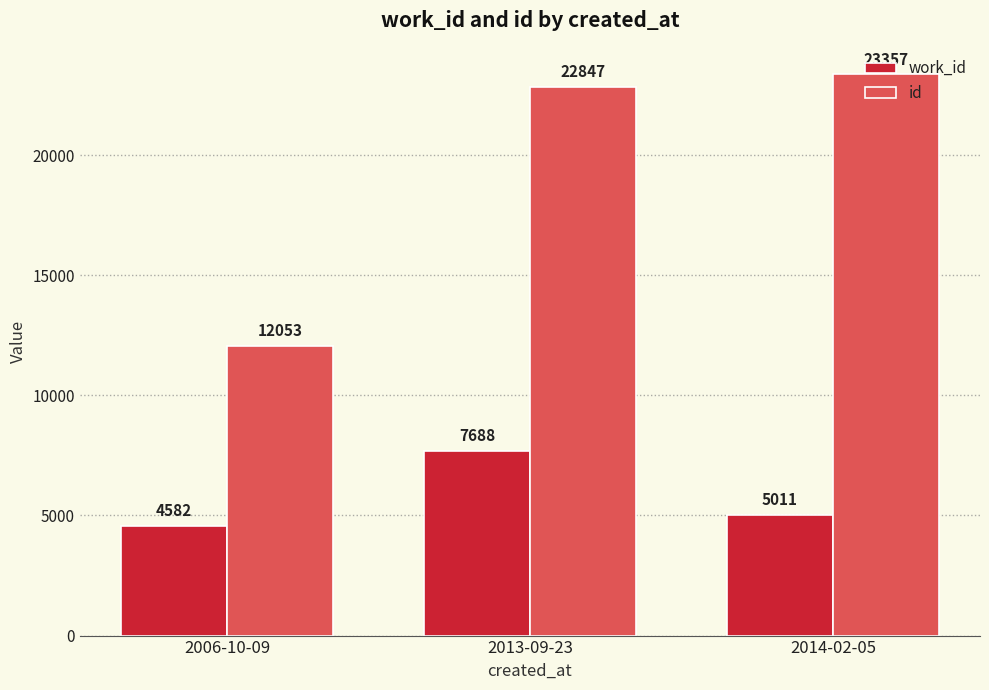

The id series shows 22847 at 2013-09-23. True or false?

True